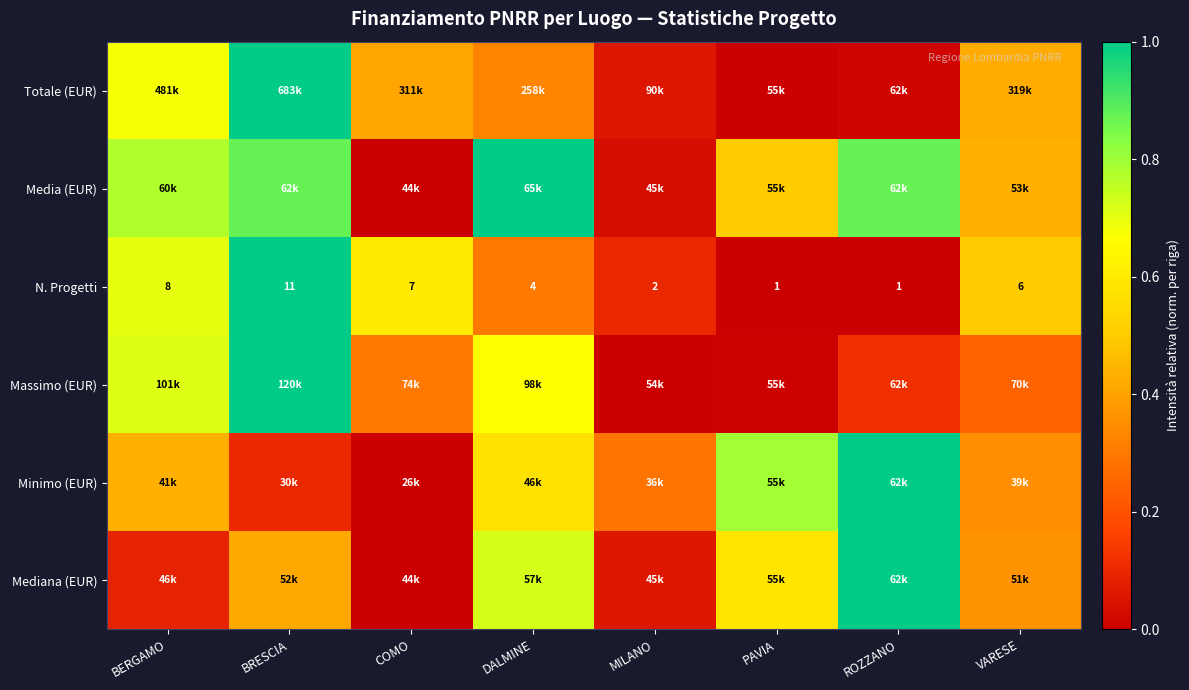

List the labels in order of N. Progetti value, smallest first.

PAVIA, ROZZANO, MILANO, DALMINE, VARESE, COMO, BERGAMO, BRESCIA